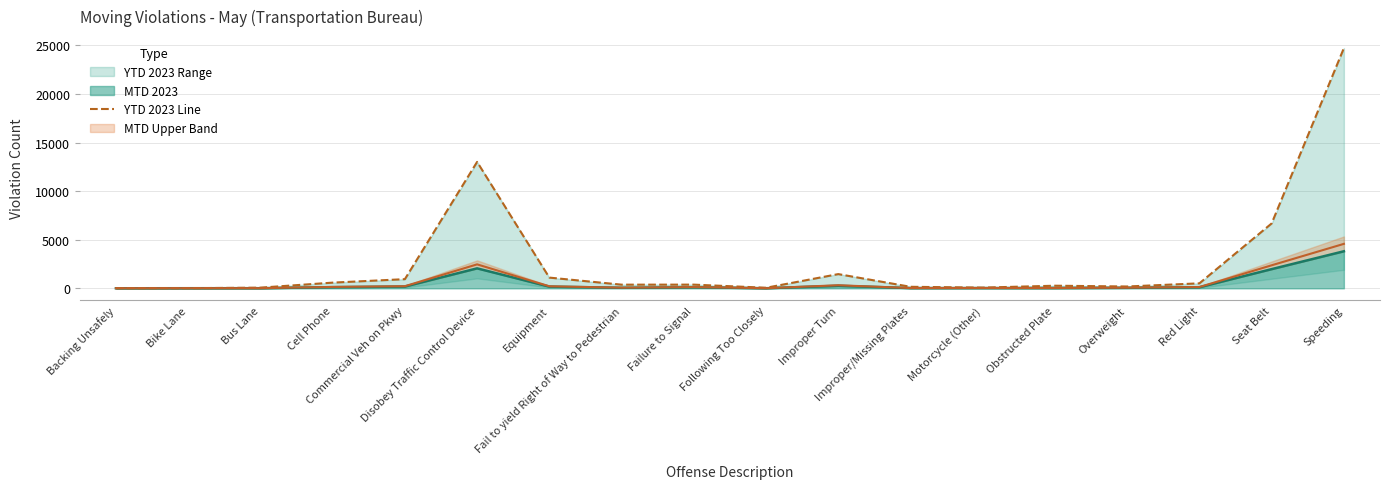

Approximately how many times larger is the value at Speeding compared to Obstructed Plate?

91.9